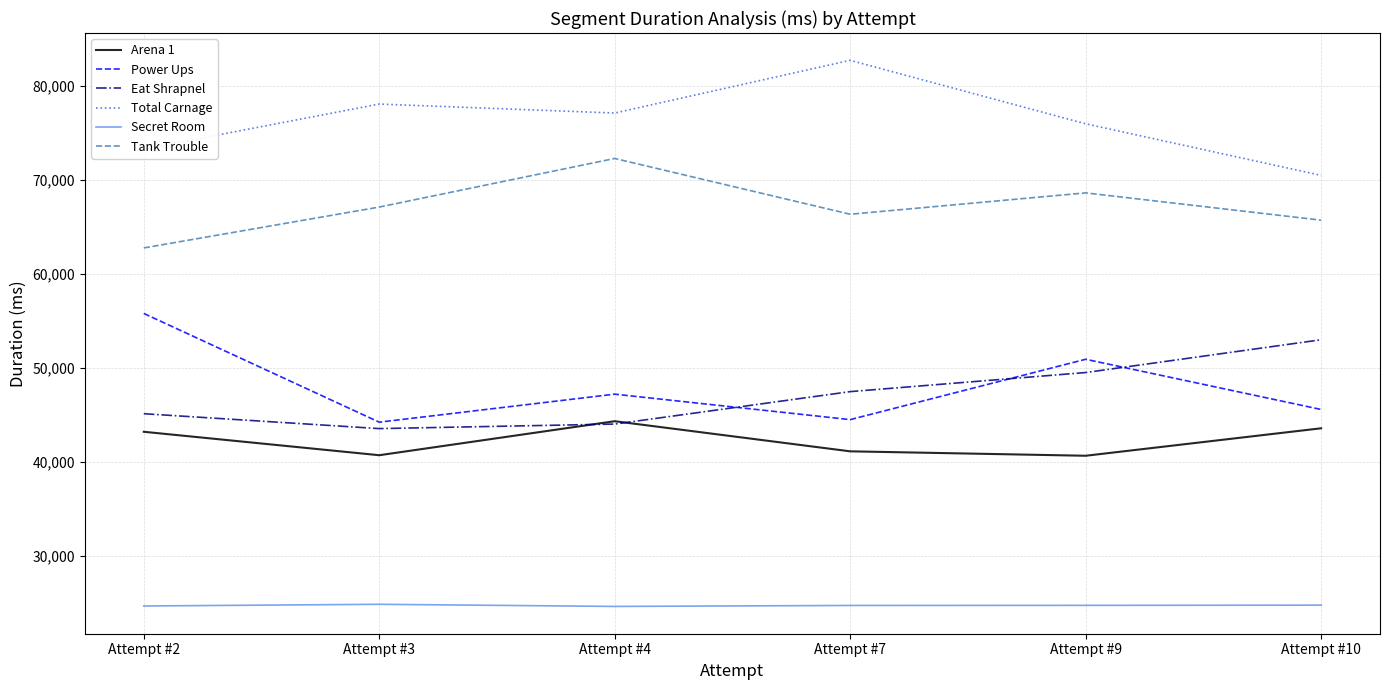

What is the difference between the highest and lowest values at Attempt #2?

48645